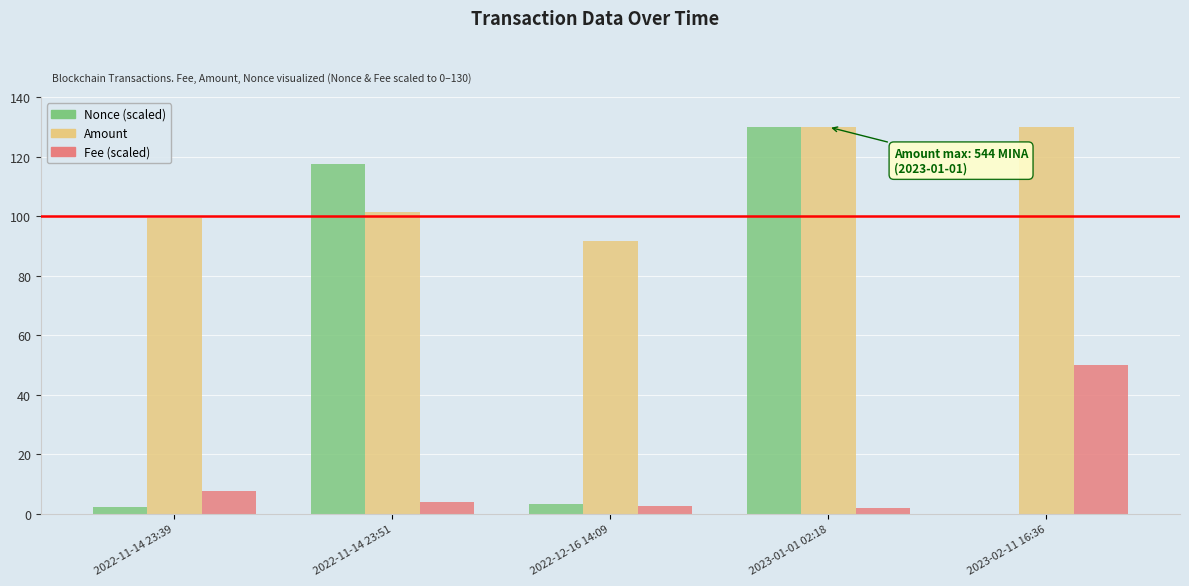

What is the sum of all Fee (scaled) values?

65.9